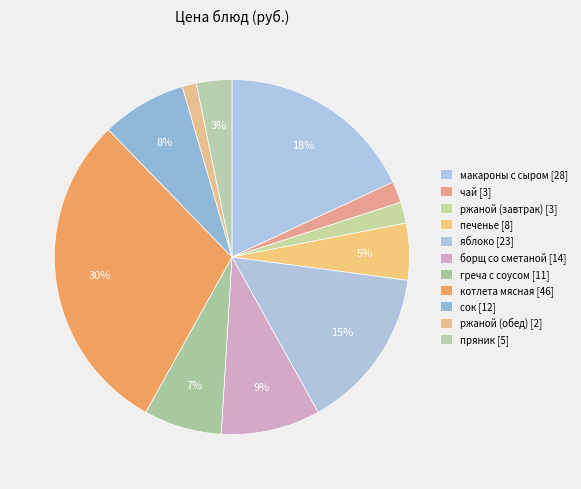

To the nearest percent, what is the average slice percentage?

9%